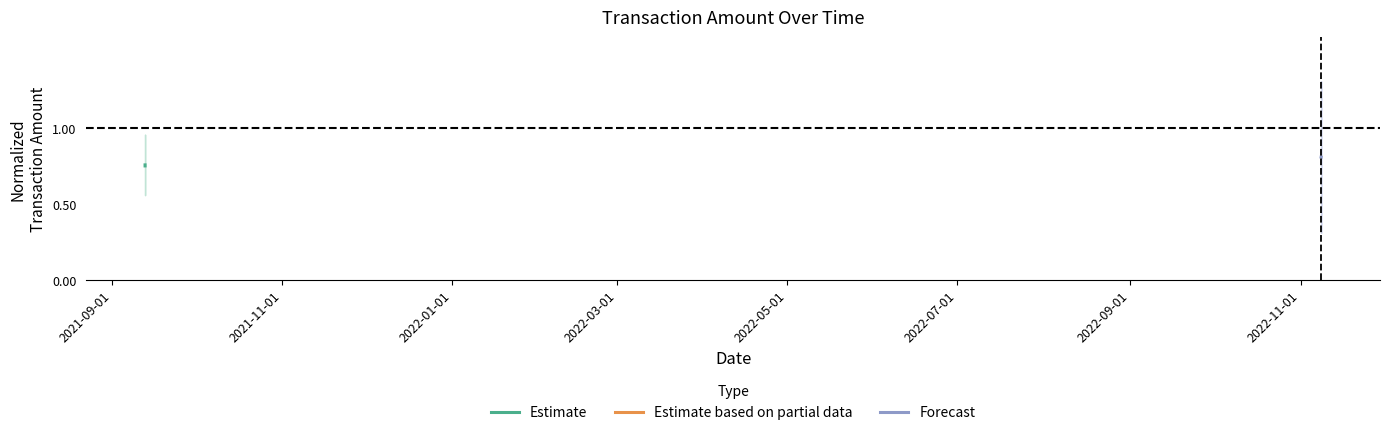

True or false: Estimate based on partial data has a value of 2.8 at 2021-11-01.

False